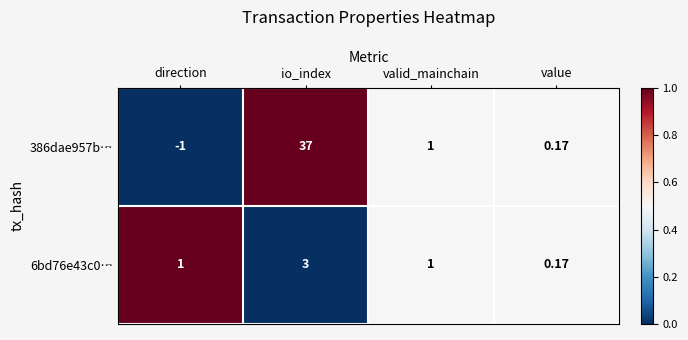

Where is 386dae957b… nearest to the value 18?

valid_mainchain